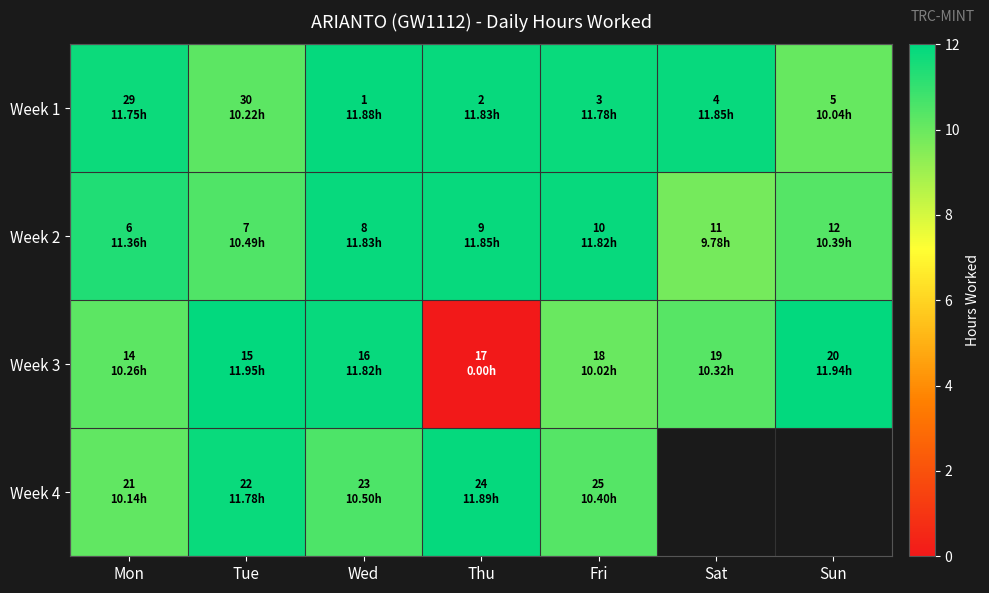

Where is Week 4 nearest to the value 11?

Wed